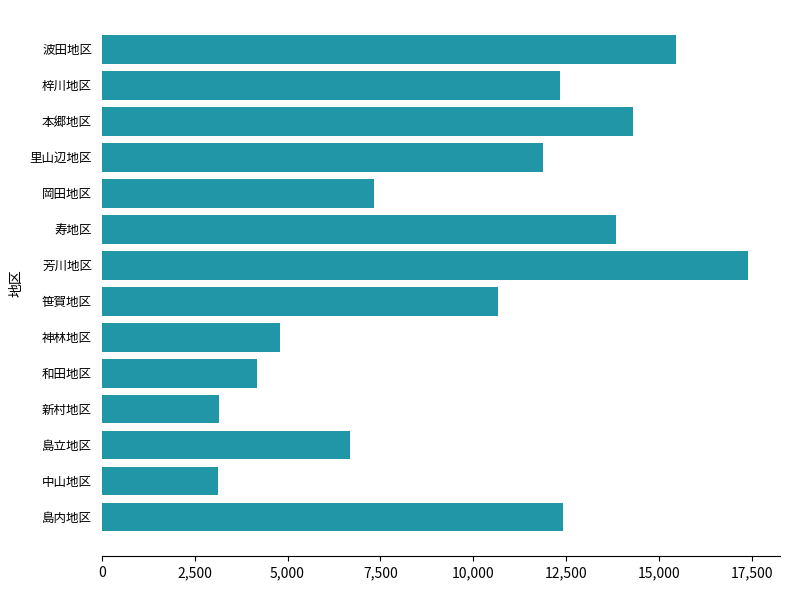

Is it true that the value at 芳川地区 is 22848?

False